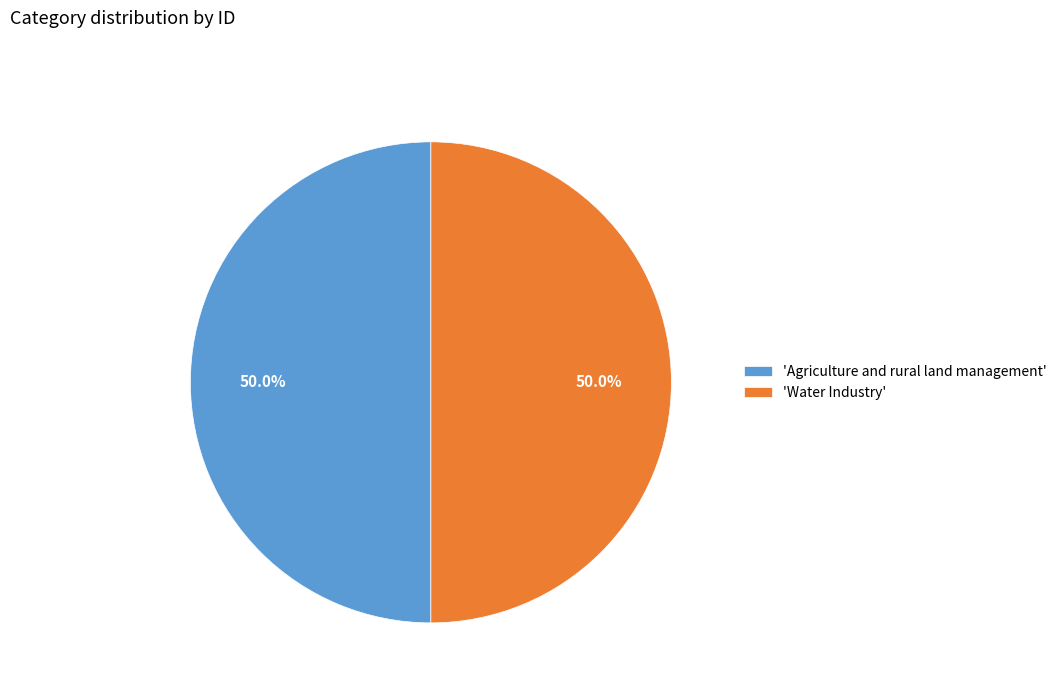

Approximately how many times larger is the value at 'Agriculture and rural land management' compared to 'Water Industry'?

1.0